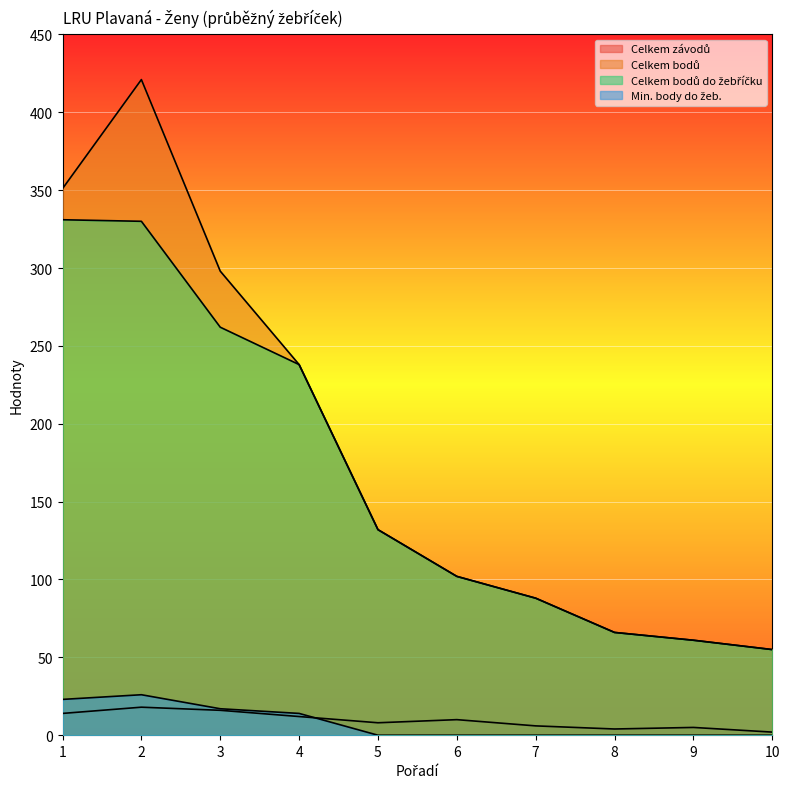

True or false: Celkem bodů do žebříčku and Min. body do žeb. cross at least once.

False